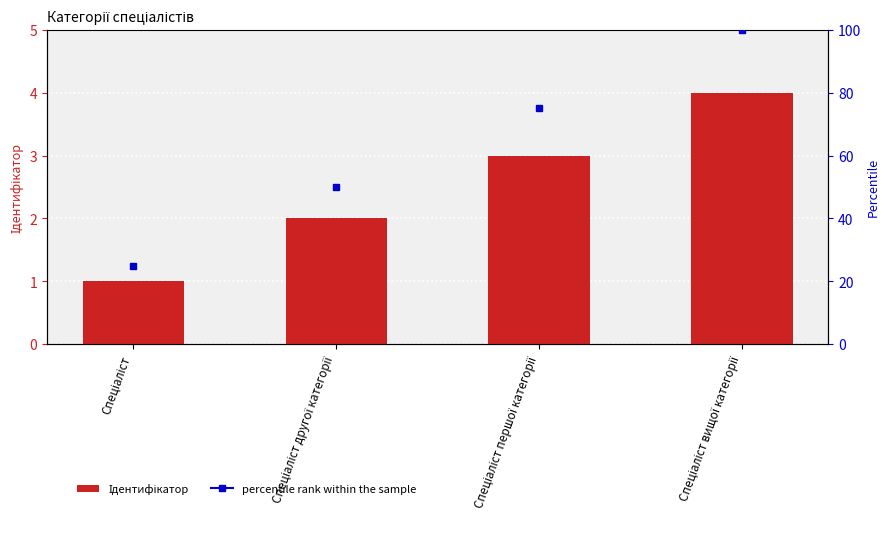

What is the label of the 1st bar from the left?

Спеціаліст